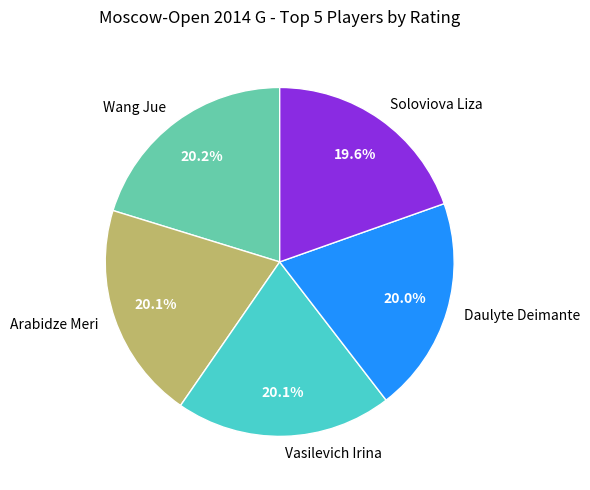

Which has a higher value, Wang Jue or Soloviova Liza?

Wang Jue